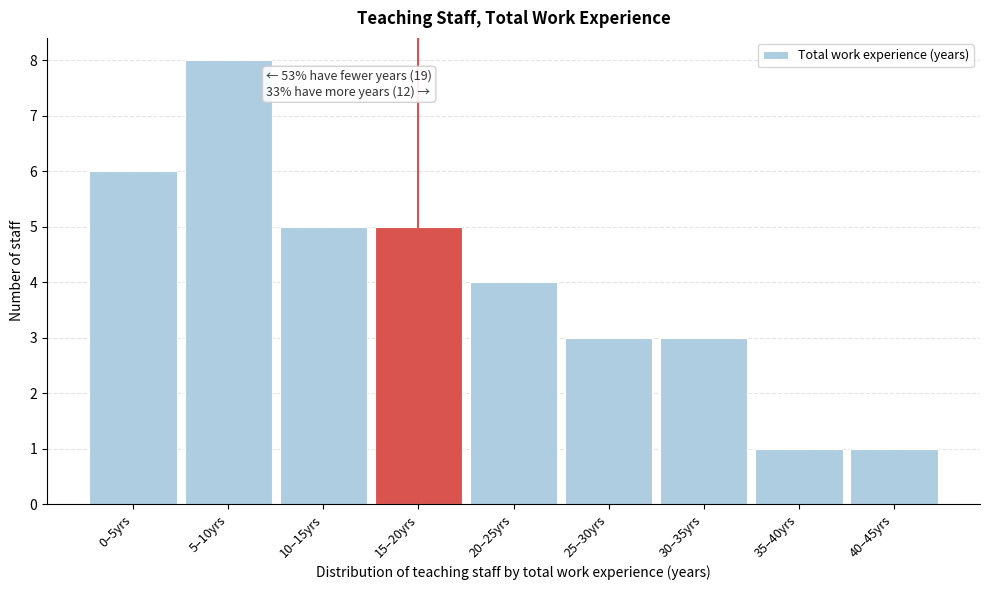

Reading left to right, what are all the values shown in this chart?

0–5yrs=6	5–10yrs=8	10–15yrs=5	15–20yrs=5	20–25yrs=4	25–30yrs=3	30–35yrs=3	35–40yrs=1	40–45yrs=1